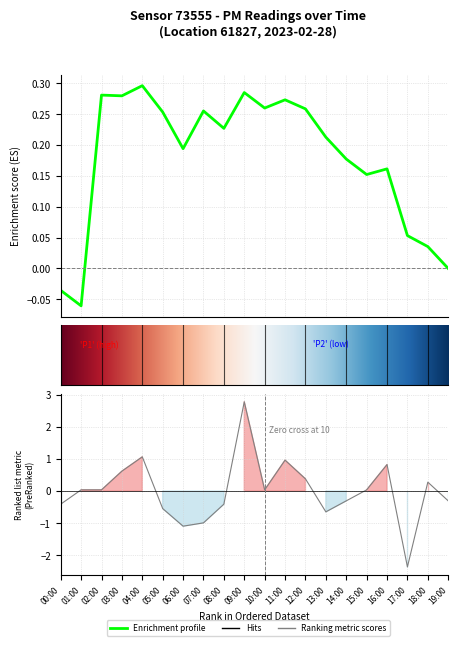

Rank the categories by value from highest to lowest.

09:00, 04:00, 11:00, 16:00, 03:00, 12:00, 18:00, 01:00, 02:00, 10:00, 15:00, 14:00, 19:00, 00:00, 08:00, 05:00, 13:00, 07:00, 06:00, 17:00